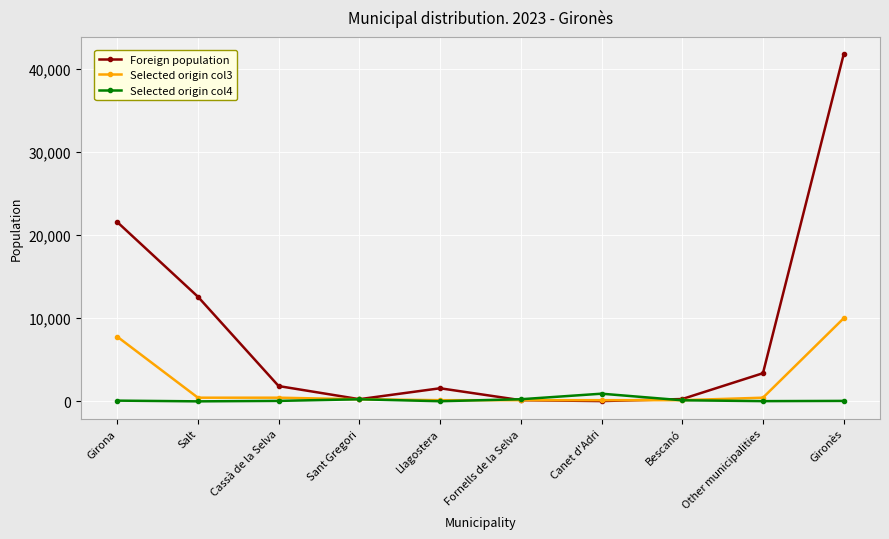

What is the minimum value shown in the chart?

10